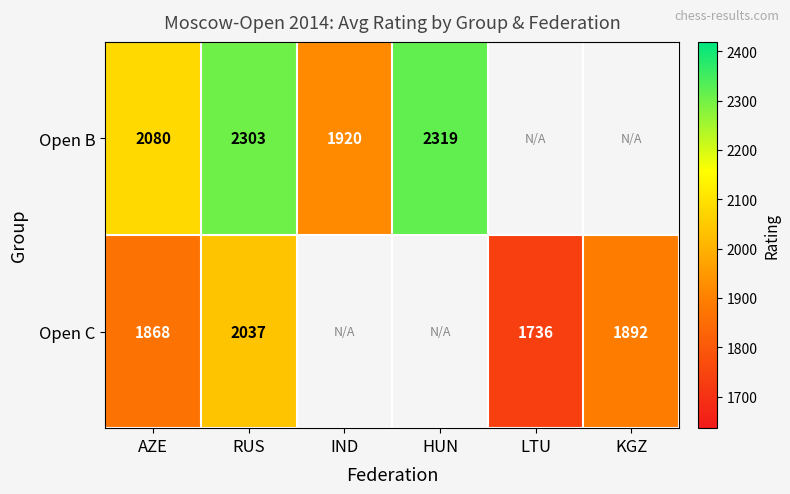

Is the value of Open B at IND greater than the value of Open C at KGZ?

Yes